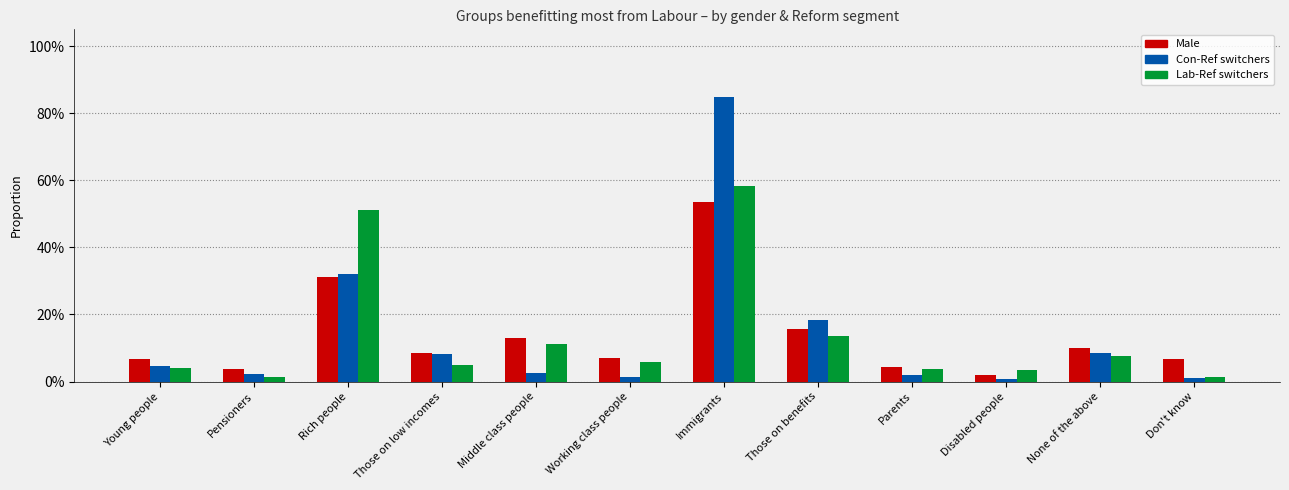

Are the bars horizontal?

No